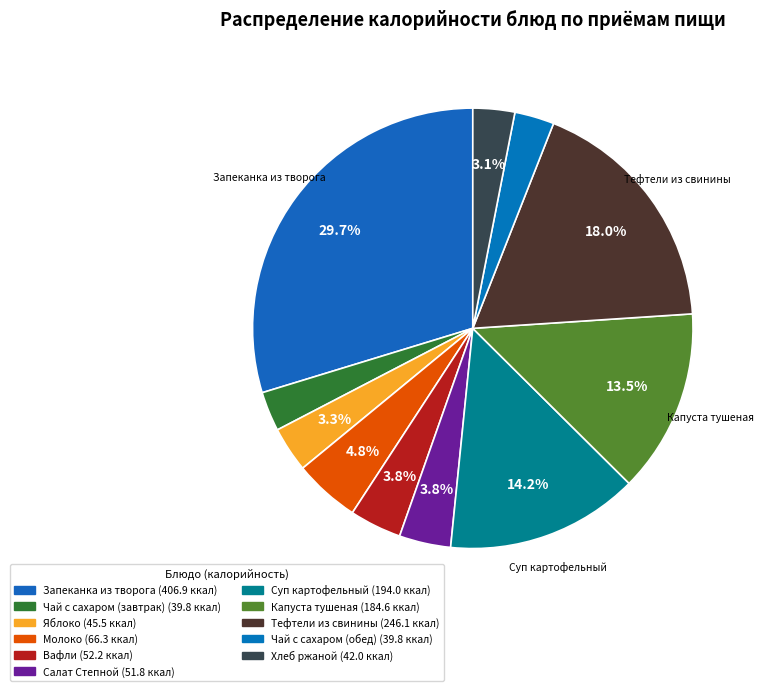

How many segments does this pie chart have?

11